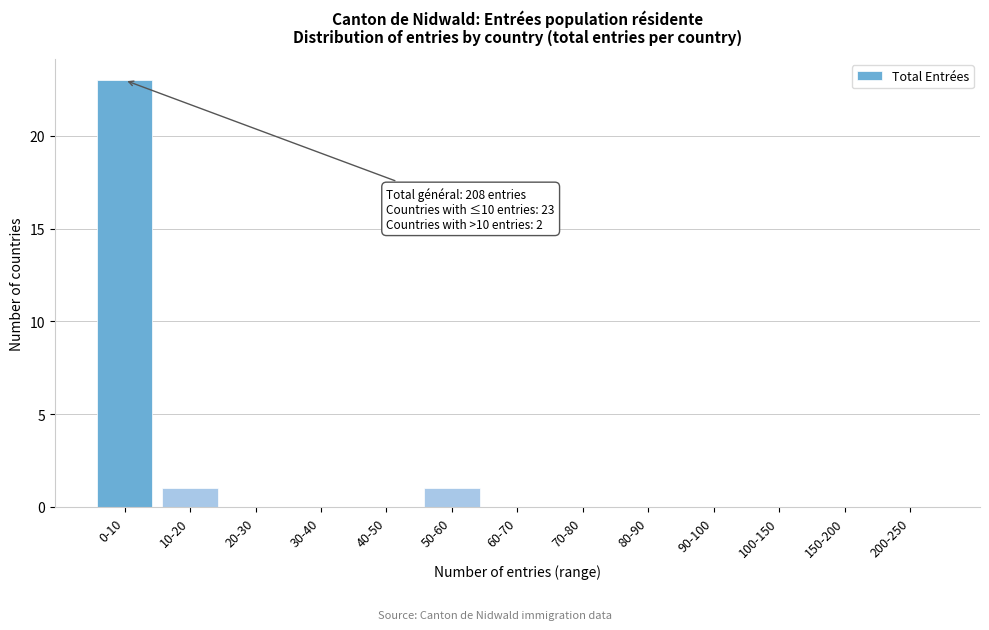

Reading left to right, what are all the values shown in this chart?

0-10=23	10-20=1	20-30=0	30-40=0	40-50=0	50-60=1	60-70=0	70-80=0	80-90=0	90-100=0	100-150=0	150-200=0	200-250=0